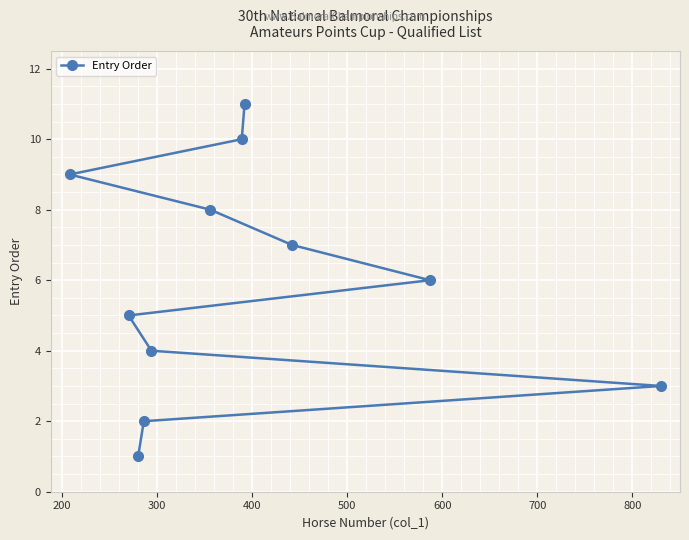

What is the maximum value shown in the chart?

11